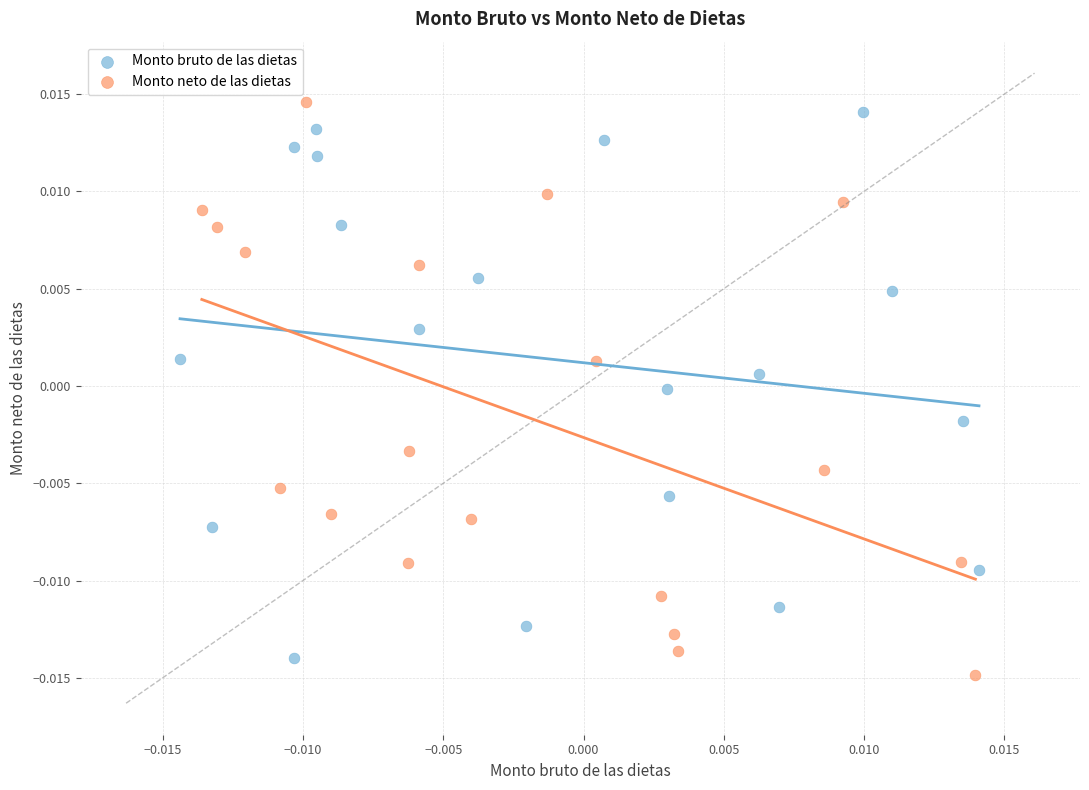

What are all the series names shown in the legend?

Monto bruto de las dietas, Monto neto de las dietas